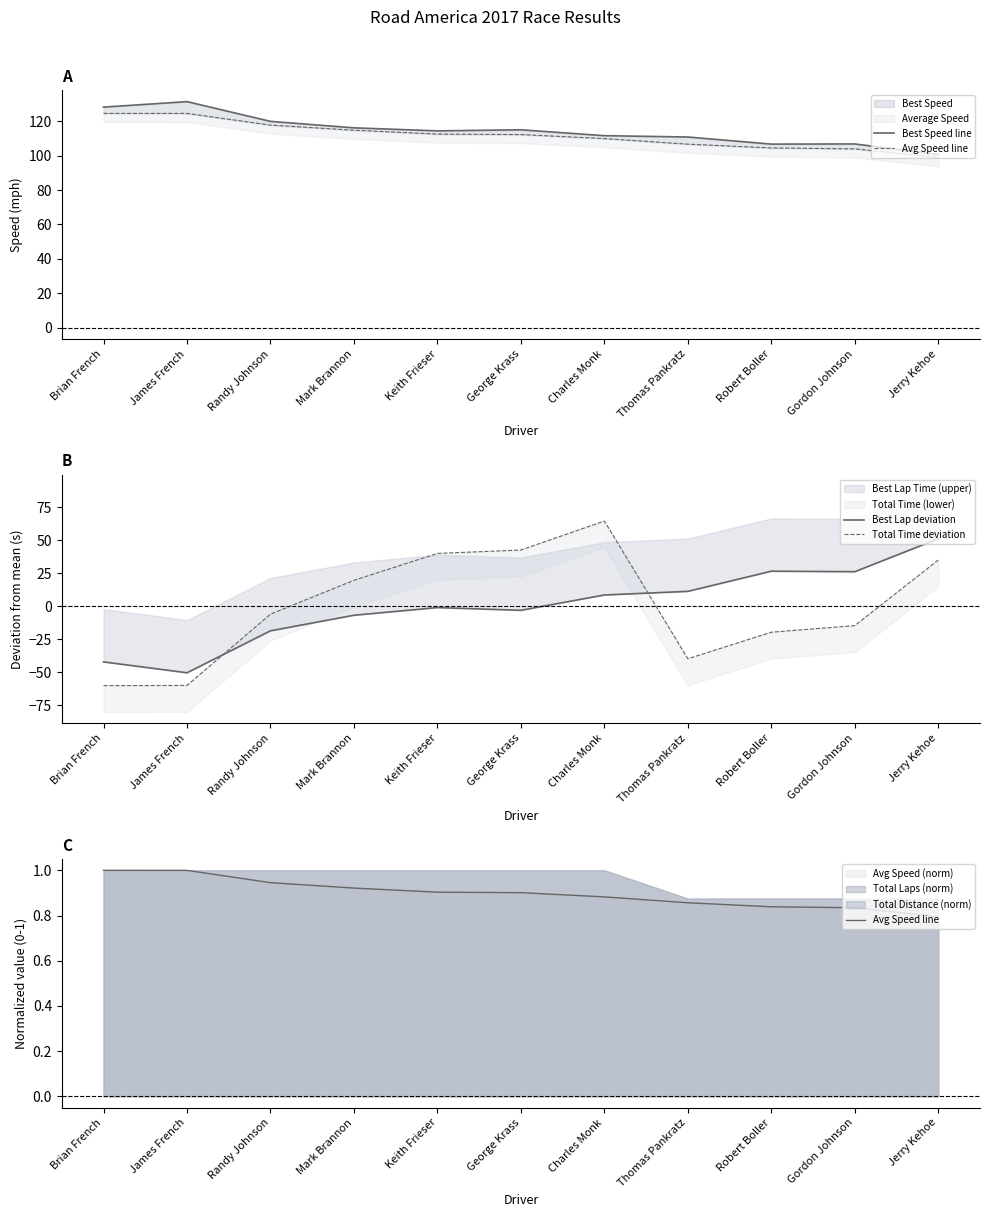

What is the value of the Total Time deviation point at the 7th from the left?

64.4